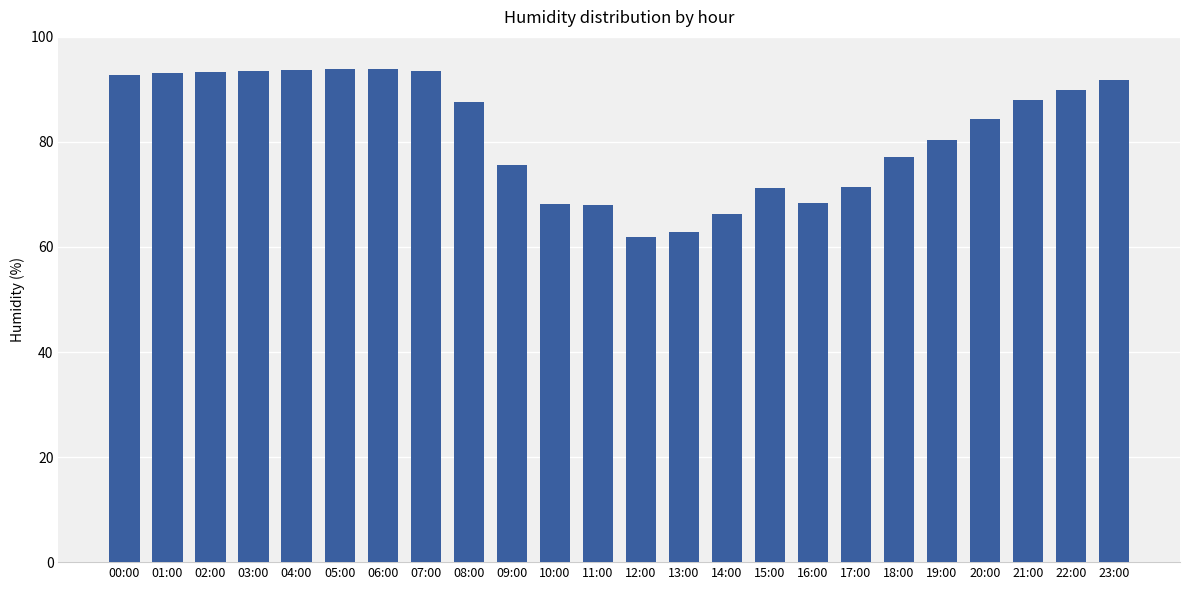

What is the smallest value displayed?

61.9